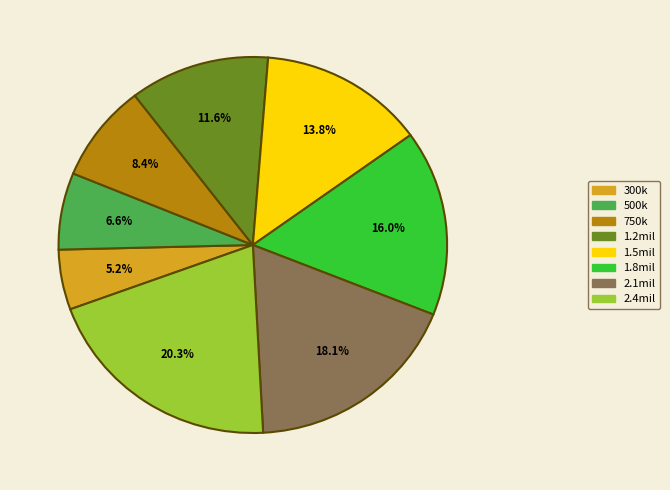

Does 1.8mil account for over 50% of the chart?

No